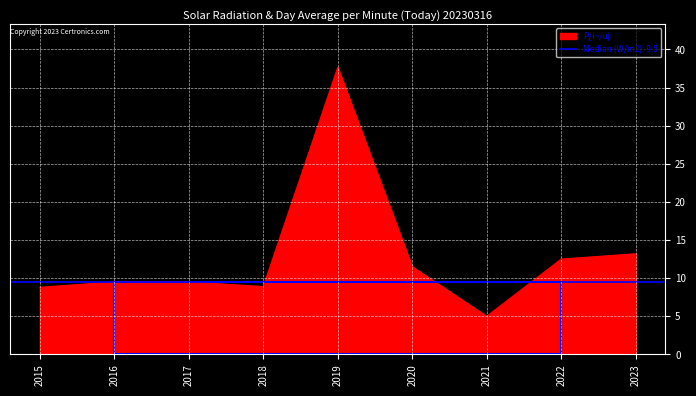

Reading left to right, transcribe all the data shown in this chart.

8.8	9.5	9.5	8.9	37.6	11.5	5.0	12.5	13.2